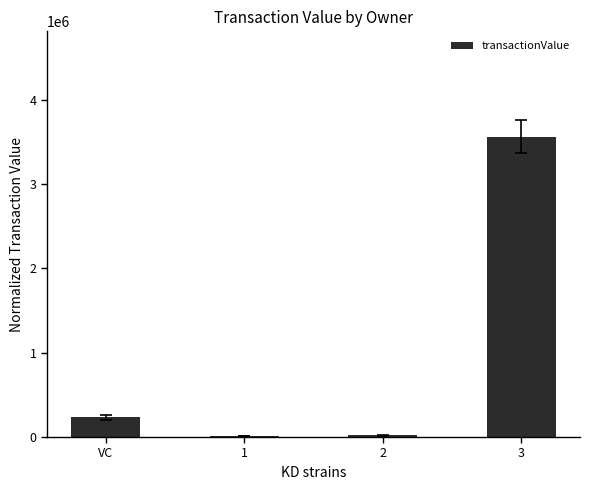

How many data points does each series have?

4